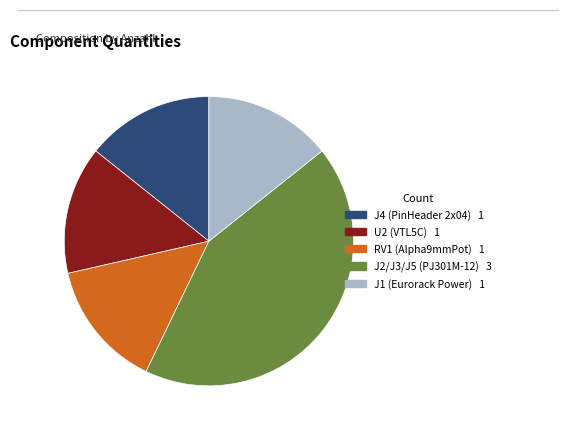

Is the sum of J4 (PinHeader 2x04) and U2 (VTL5C) greater than half?

No